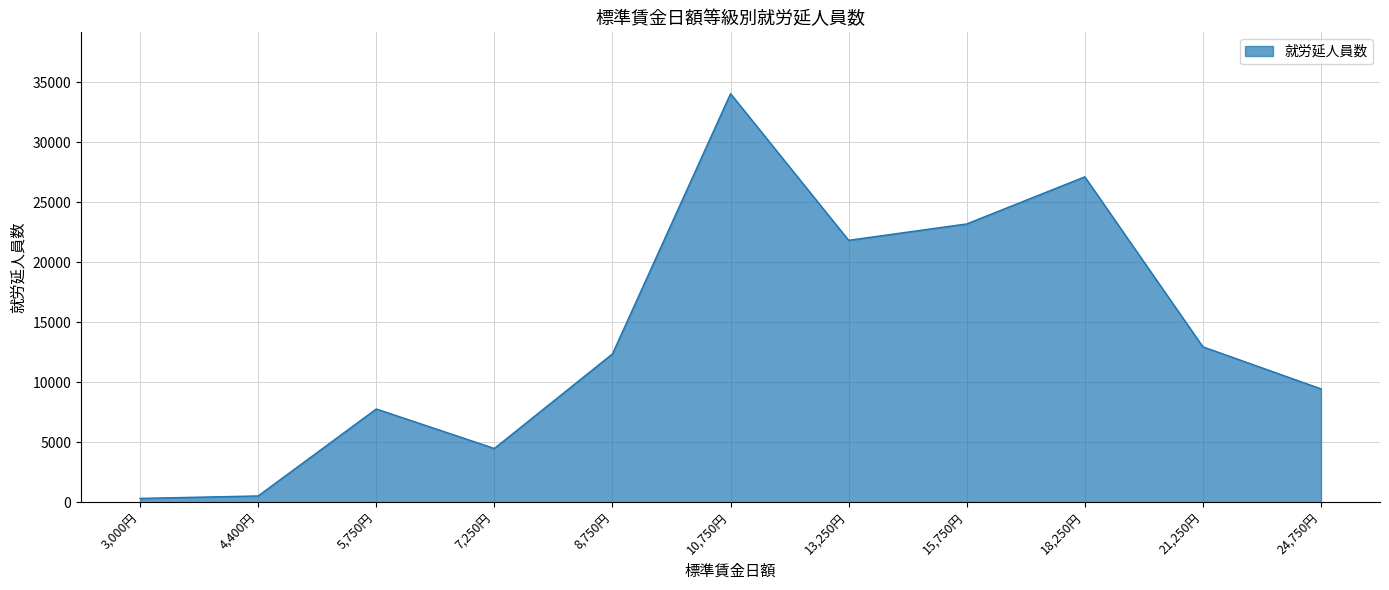

What position from the left is 18,250円?

9